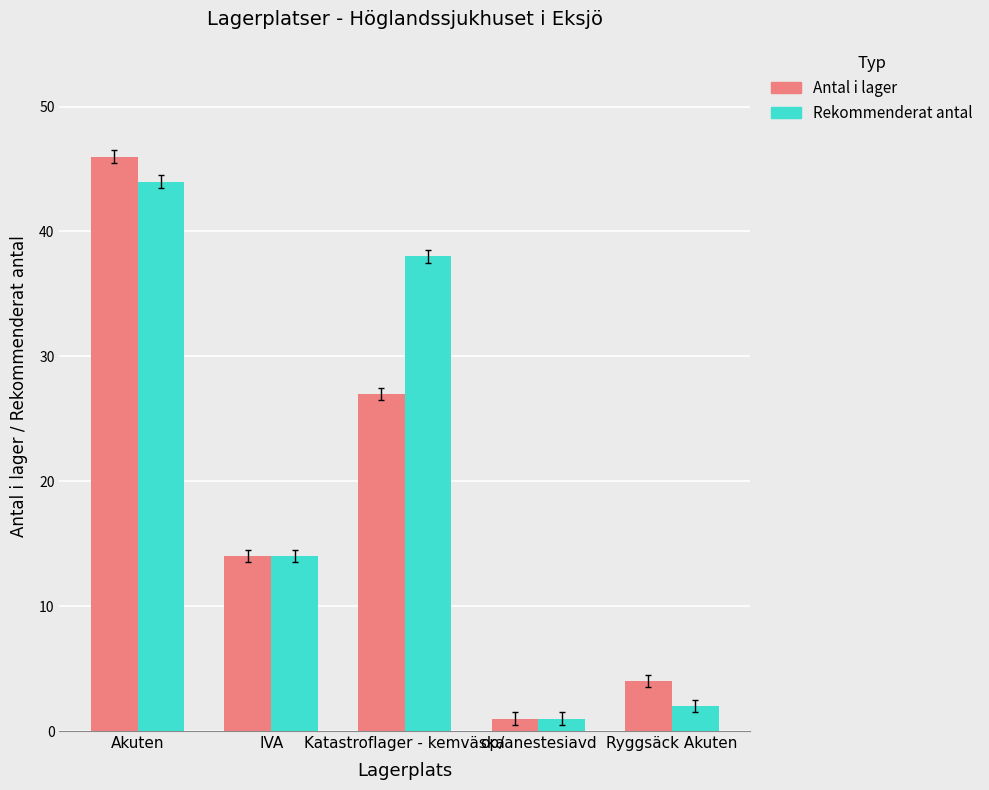

Which series has the widest spread of values?

Antal i lager